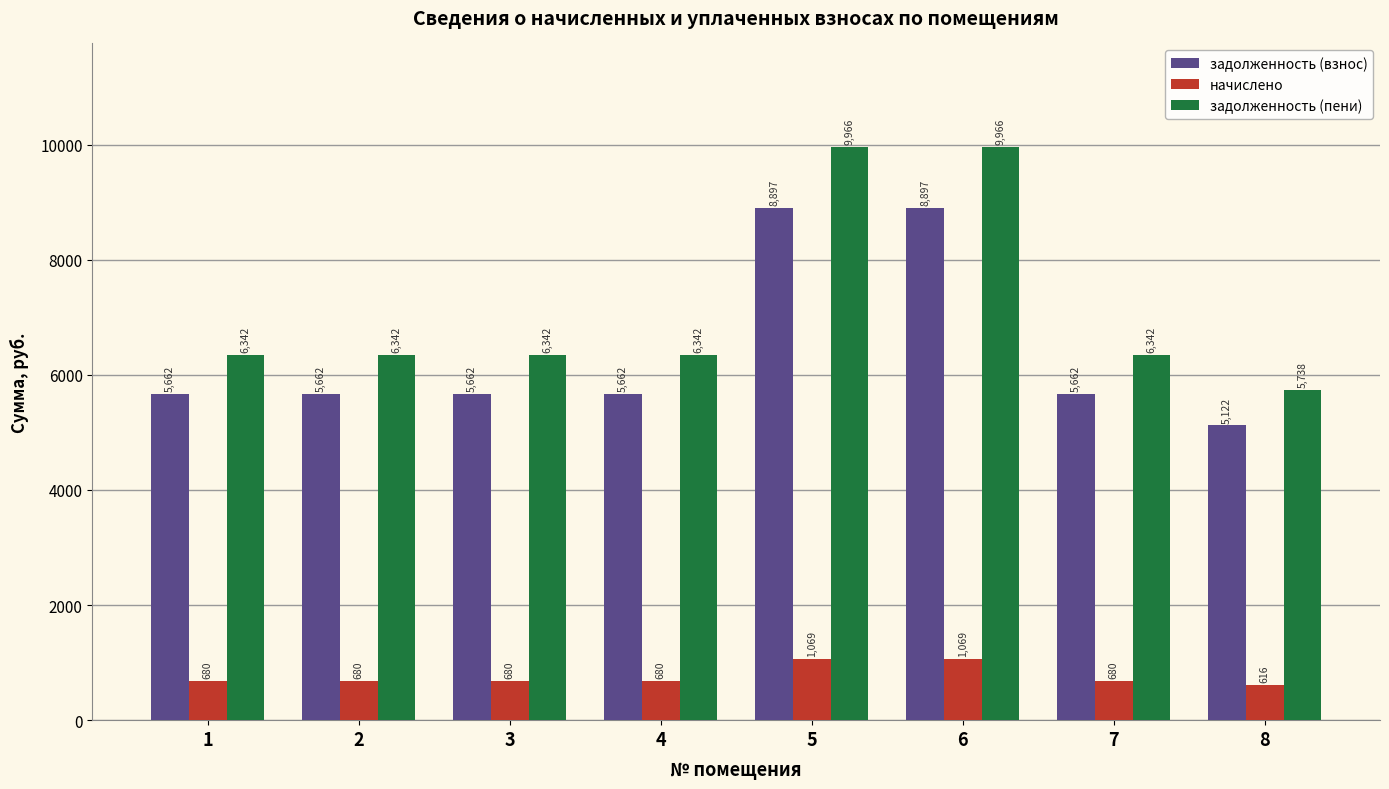

What value does the задолженность (пени) series have at 7?

6342.0